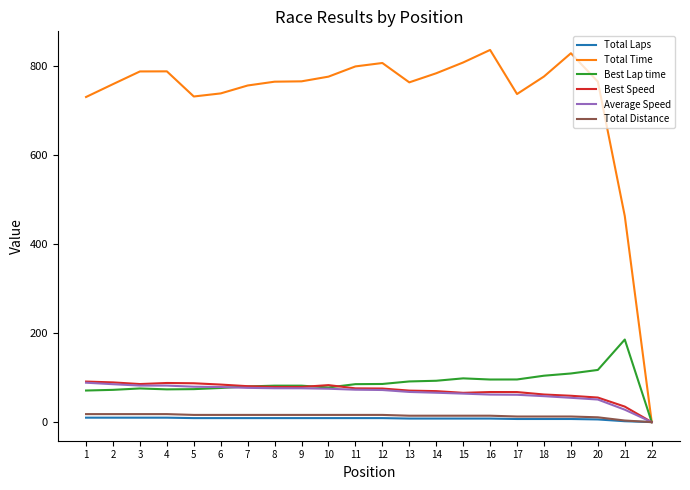

The value of Best Lap time at 7 is 51.5. True or false?

False